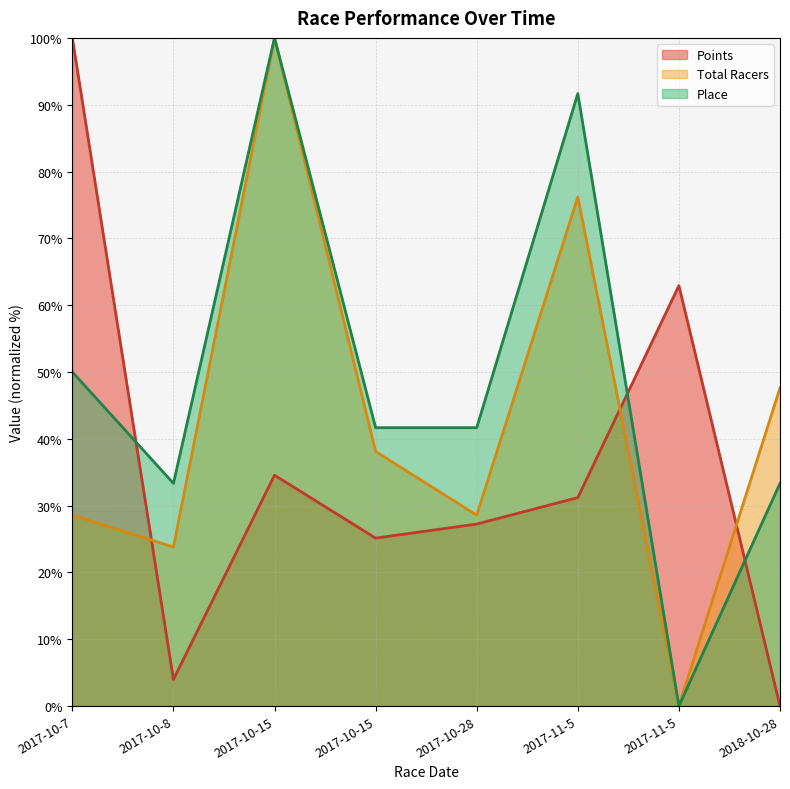

Is it true that Points equals 16.4 at 2017-11-5?

False